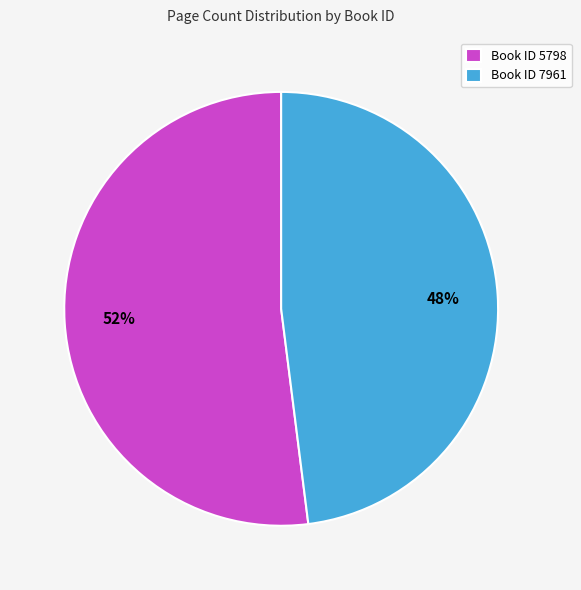

To the nearest percent, what is the average slice percentage?

50%